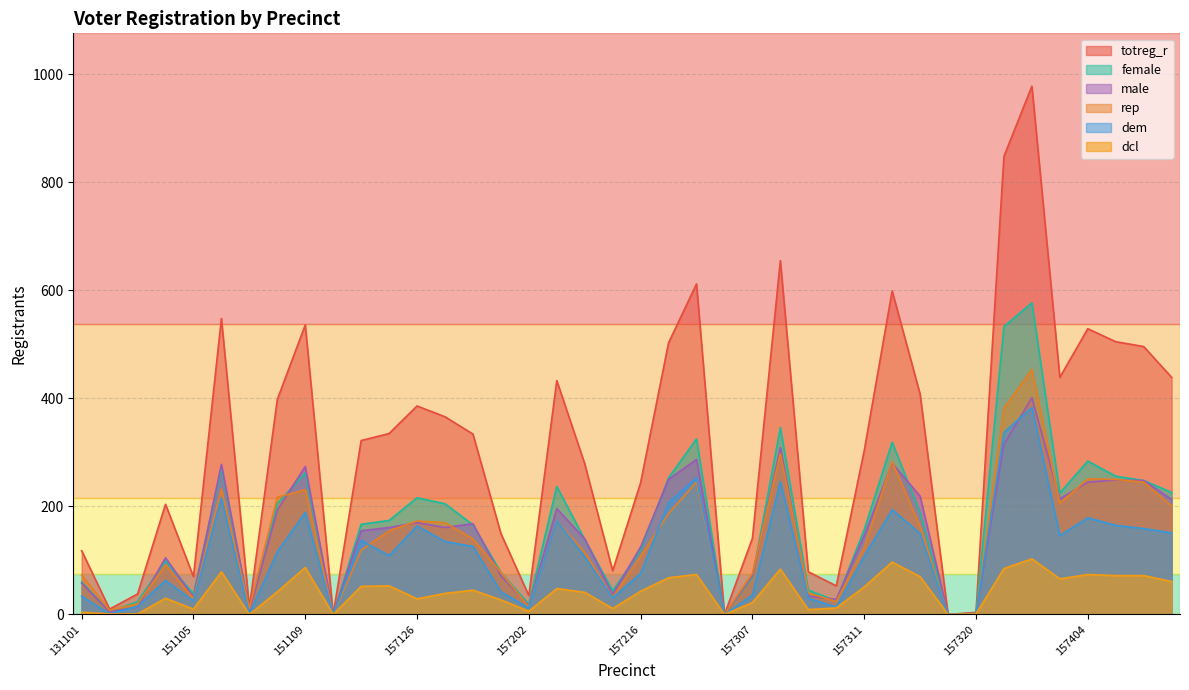

List the series in order of their peak value, highest first.

totreg_r, female, rep, male, dem, dcl